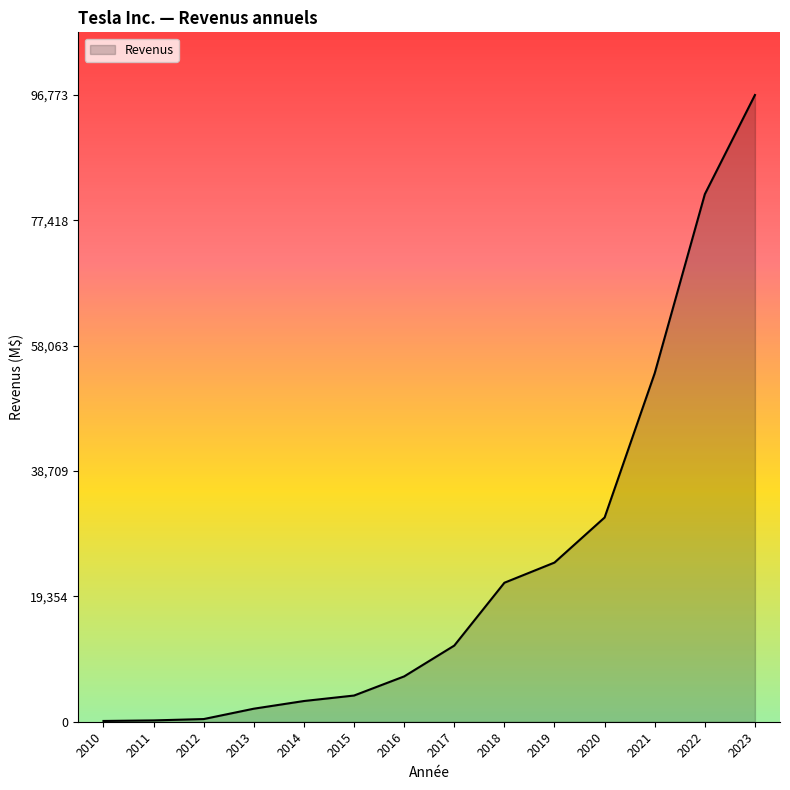

Which has a higher value, 2020 or 2021?

2021